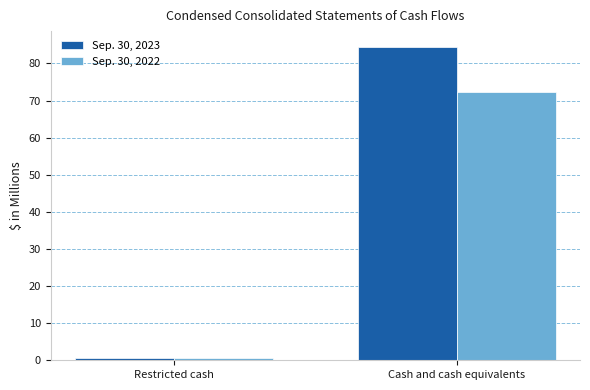

What is the sum of the Sep. 30, 2023 values at Cash and cash equivalents and Restricted cash?

85.1